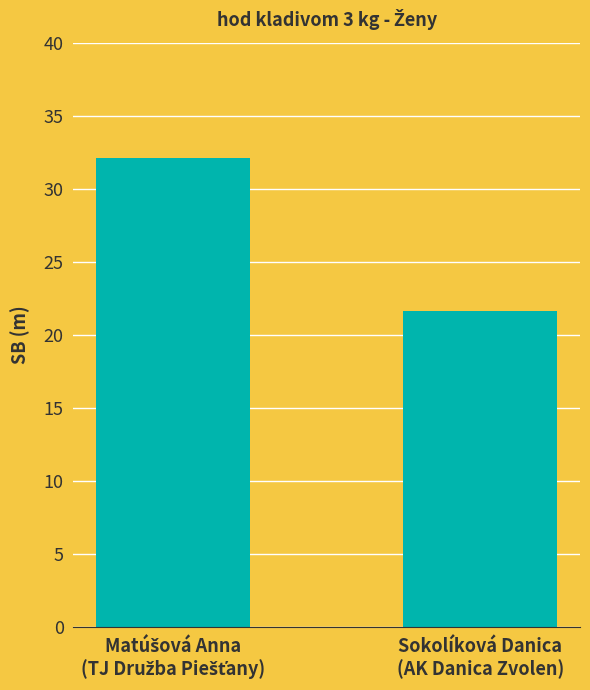

What is the value of the 1st bar from the left?

32.1